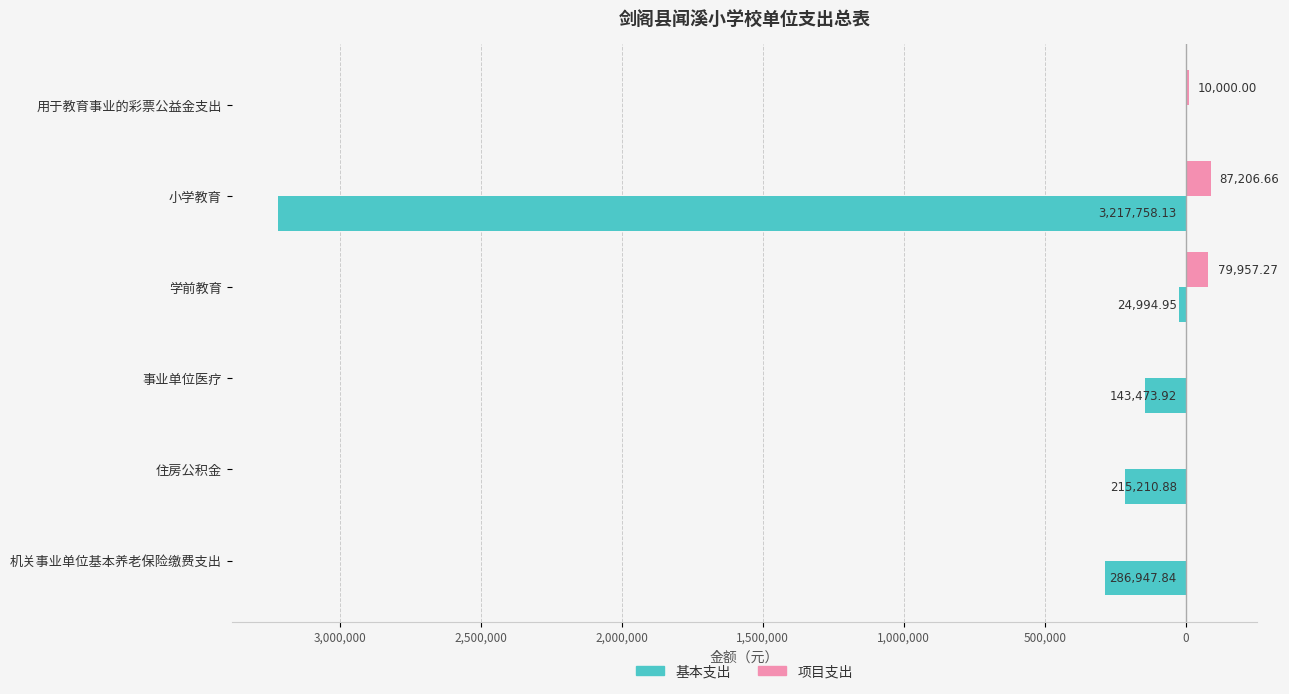

Which series has the largest range (max minus min)?

基本支出